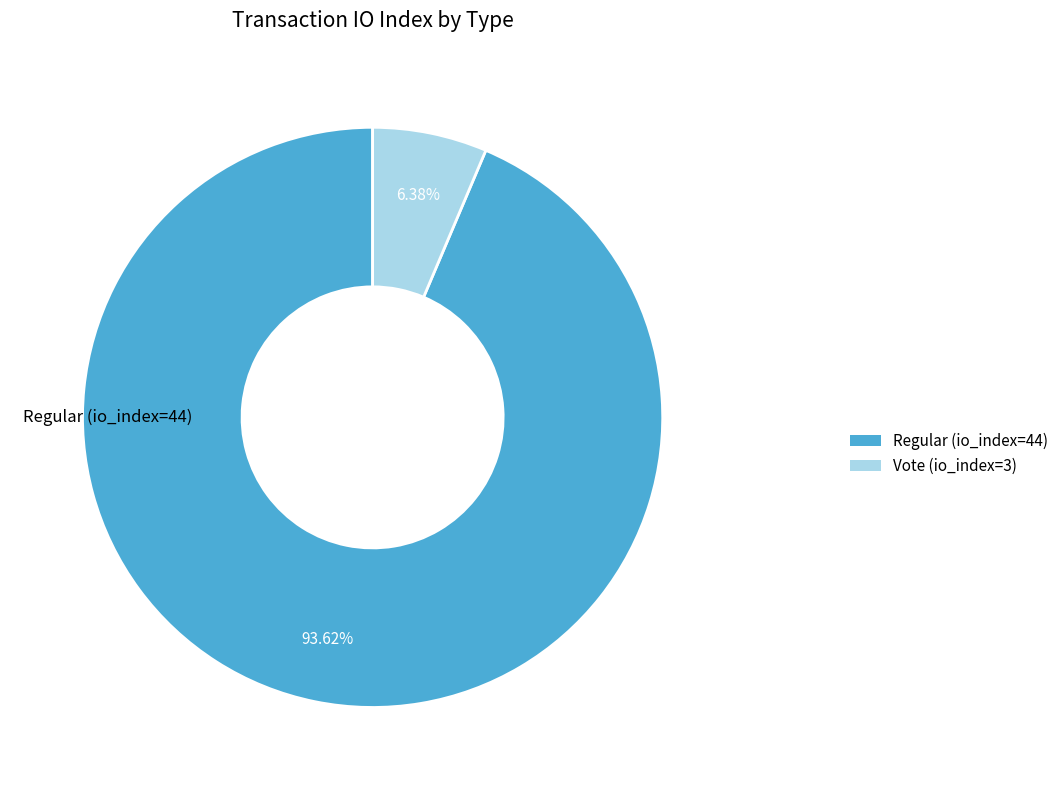

How many segments does this pie chart have?

2